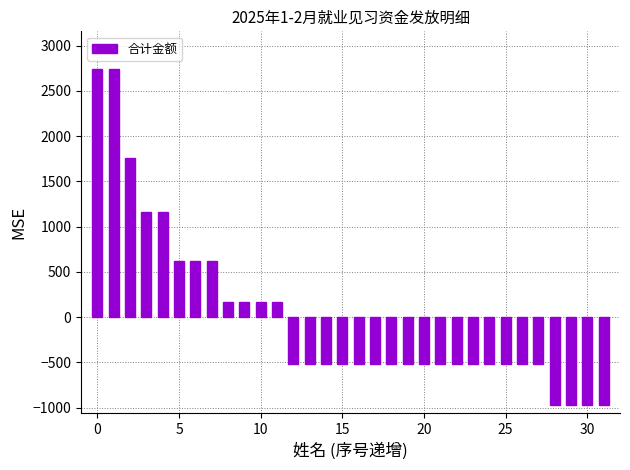

What is the smallest value displayed?

-967.9